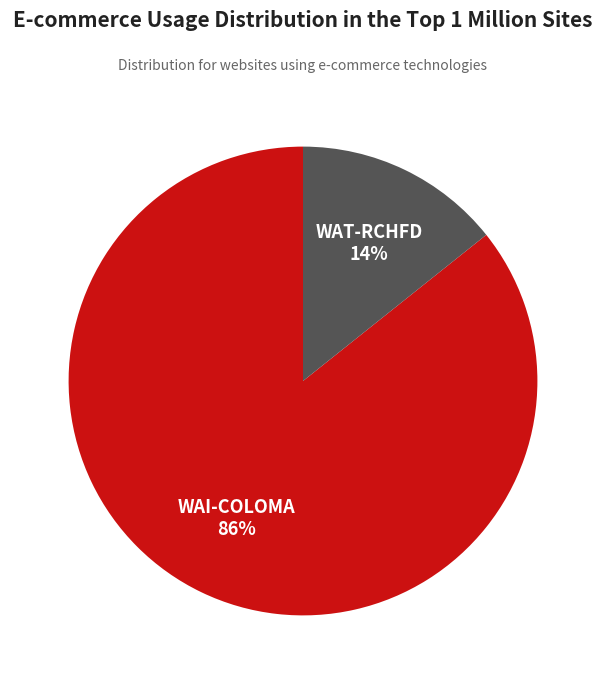

Is there any slice that represents more than half of the pie?

Yes